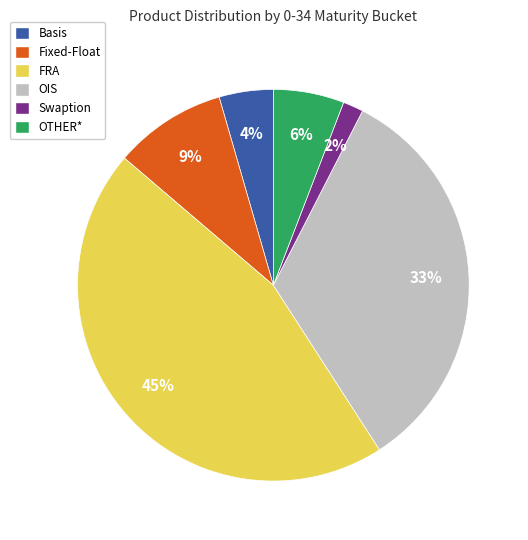

Does OIS account for over 50% of the chart?

No